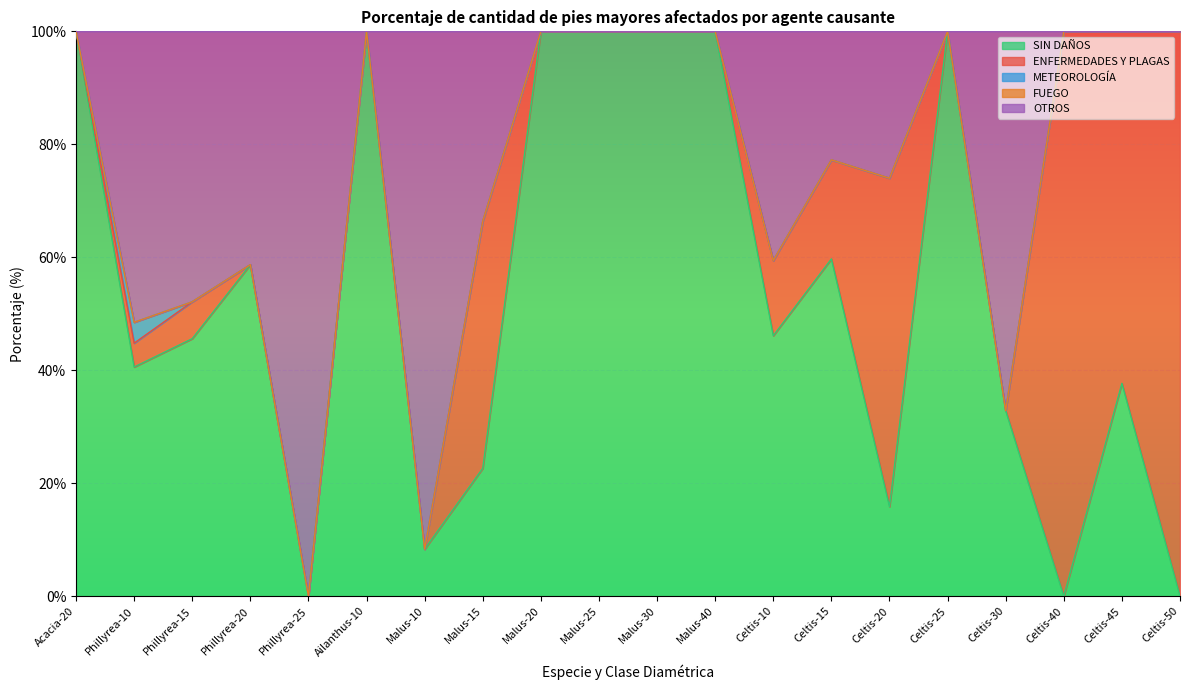

At which label does OTROS first exceed 22?

Phillyrea-10